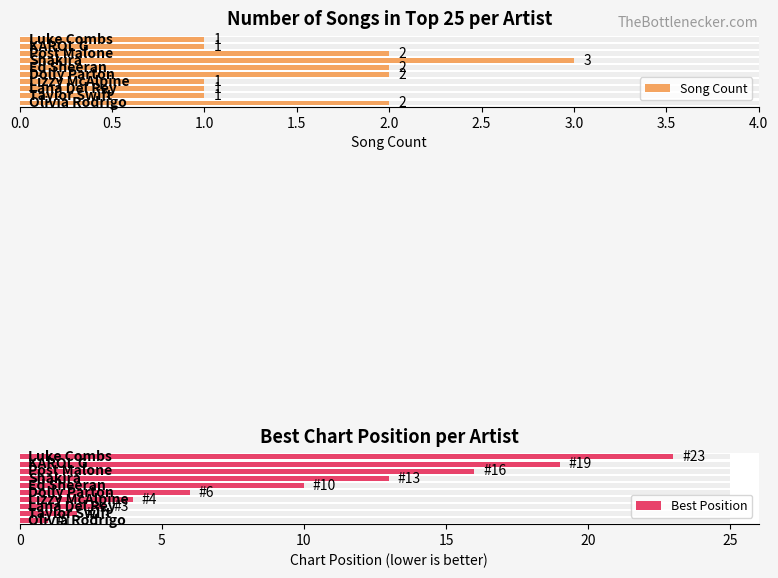

Rank the series at 1.5 from highest to lowest value.

Best Position, Song Count